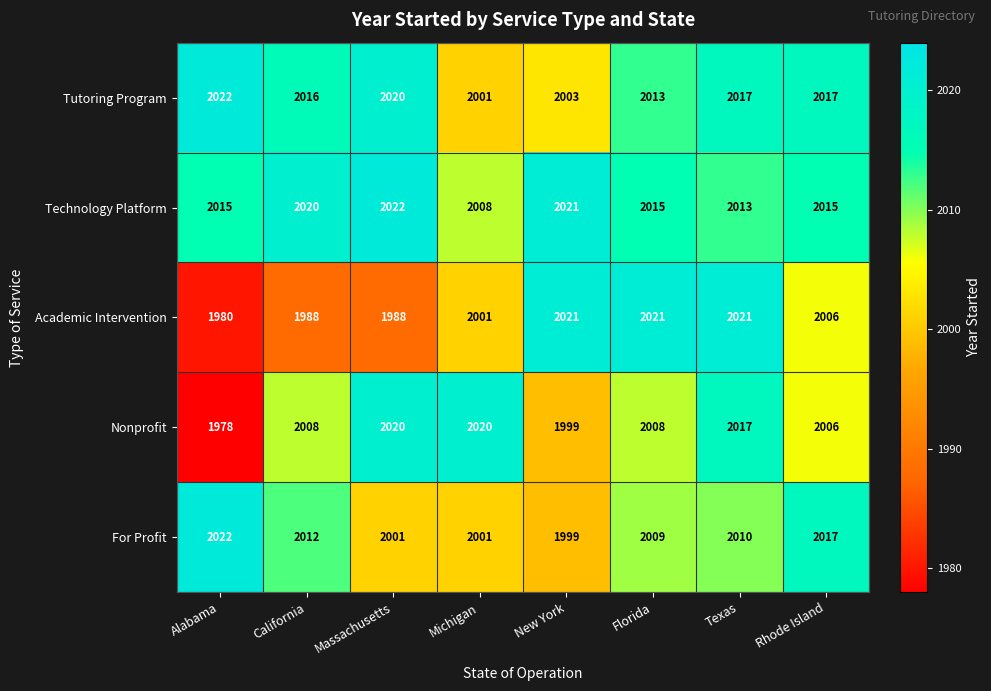

Is it true that Academic Intervention equals 1268 at Texas?

False